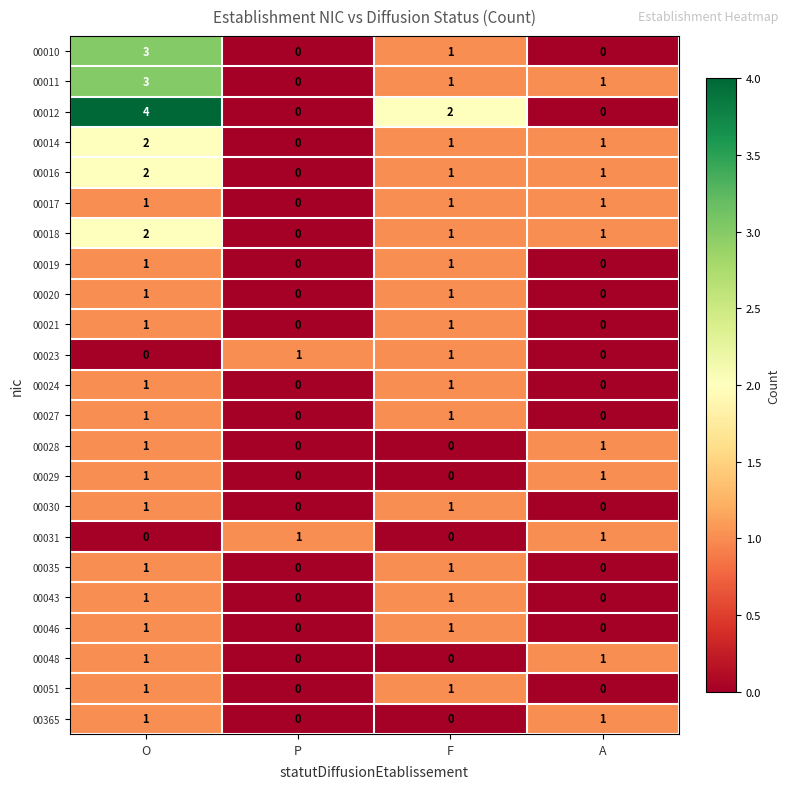

How many 00012 values are between 0 and 4?

4